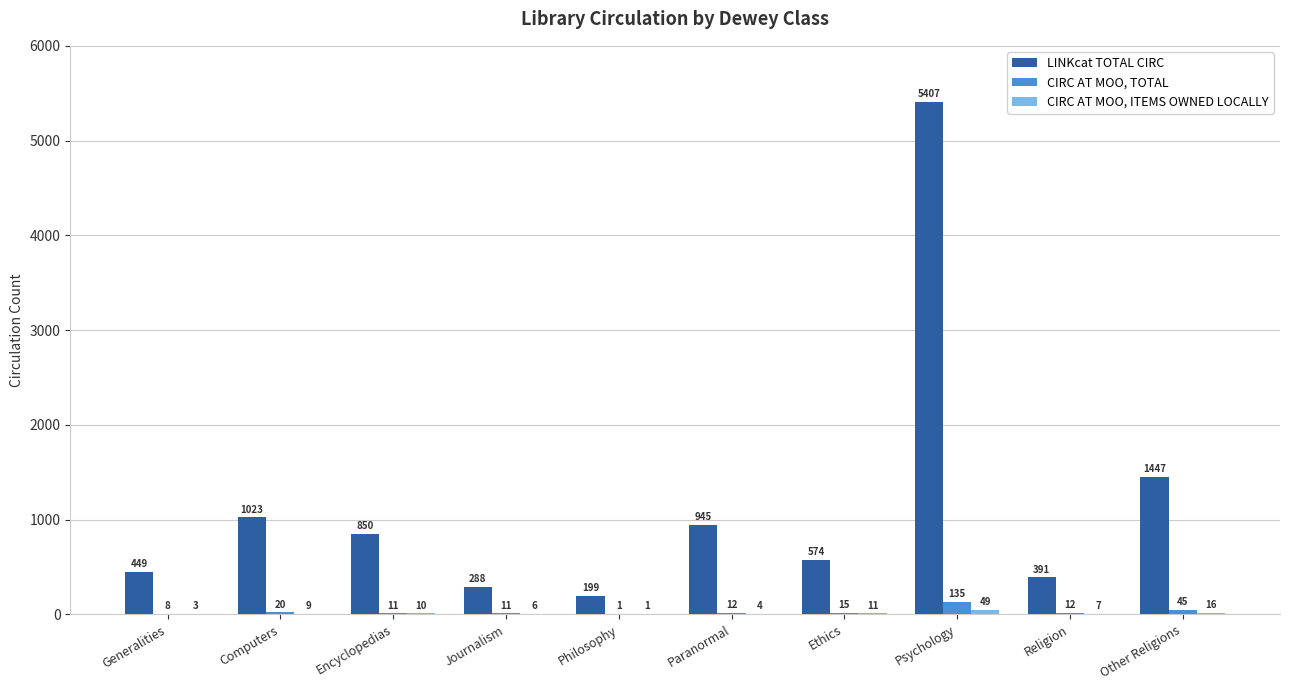

What is the sum of the CIRC AT MOO, TOTAL values at Religion and Ethics?

27